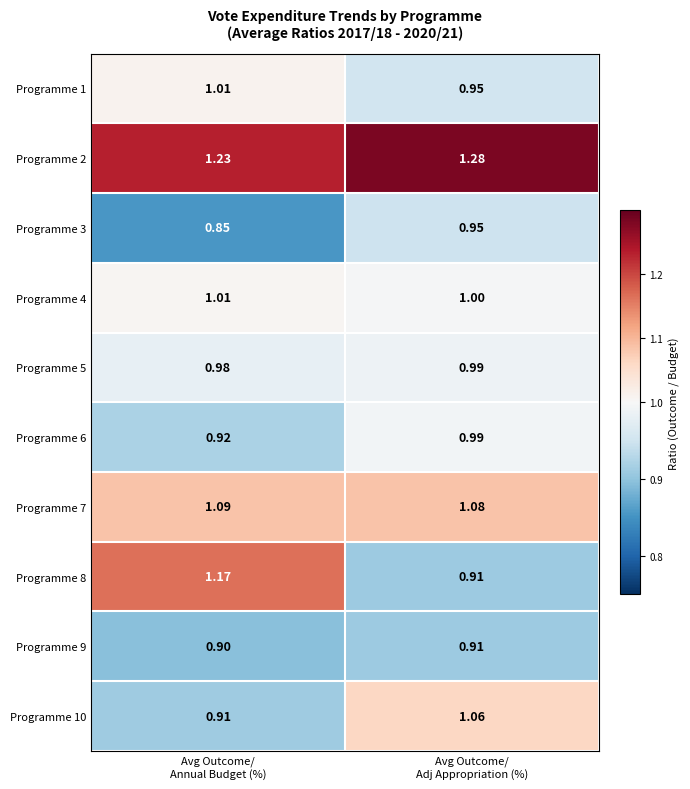

At how many categories does at least one series exceed 1?

2